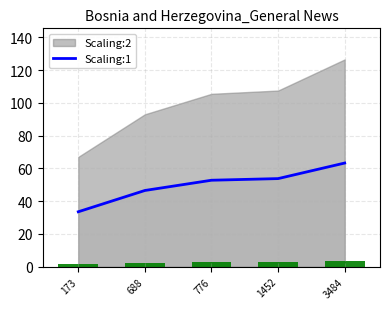

What is the difference between the second highest and minimum values?

20.2